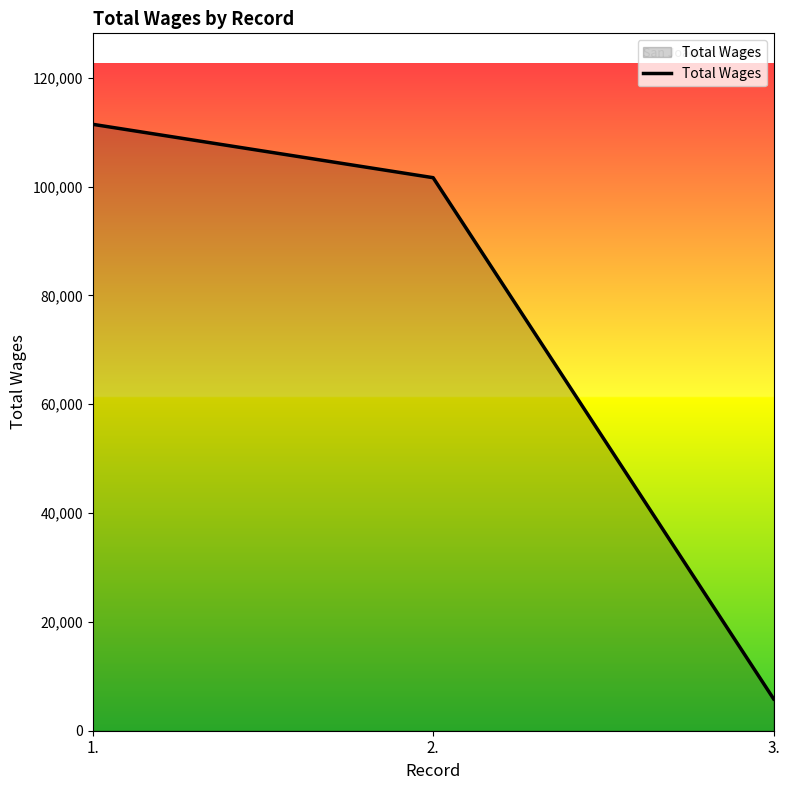

Reading left to right, list all the values displayed in this chart.

1.=111435	2.=101624	3.=5845